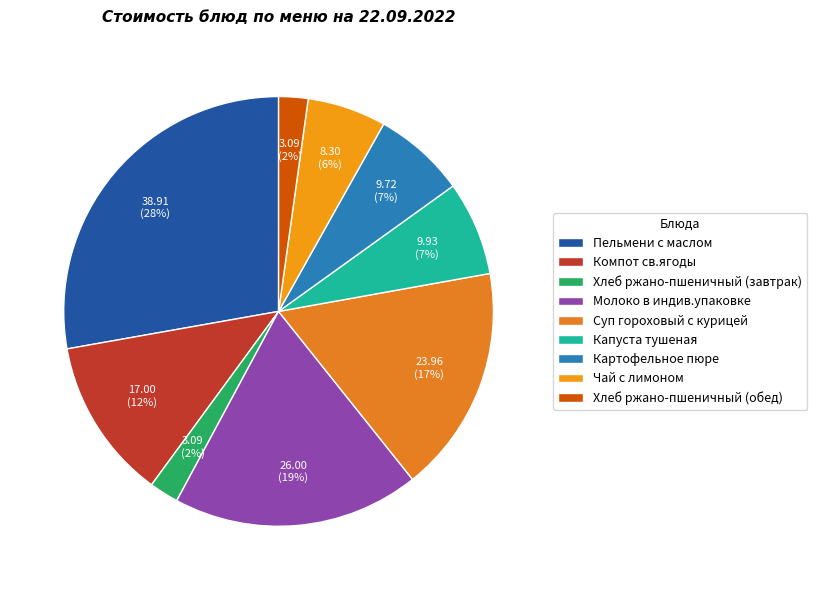

Which slice is the largest?

Пельмени с маслом